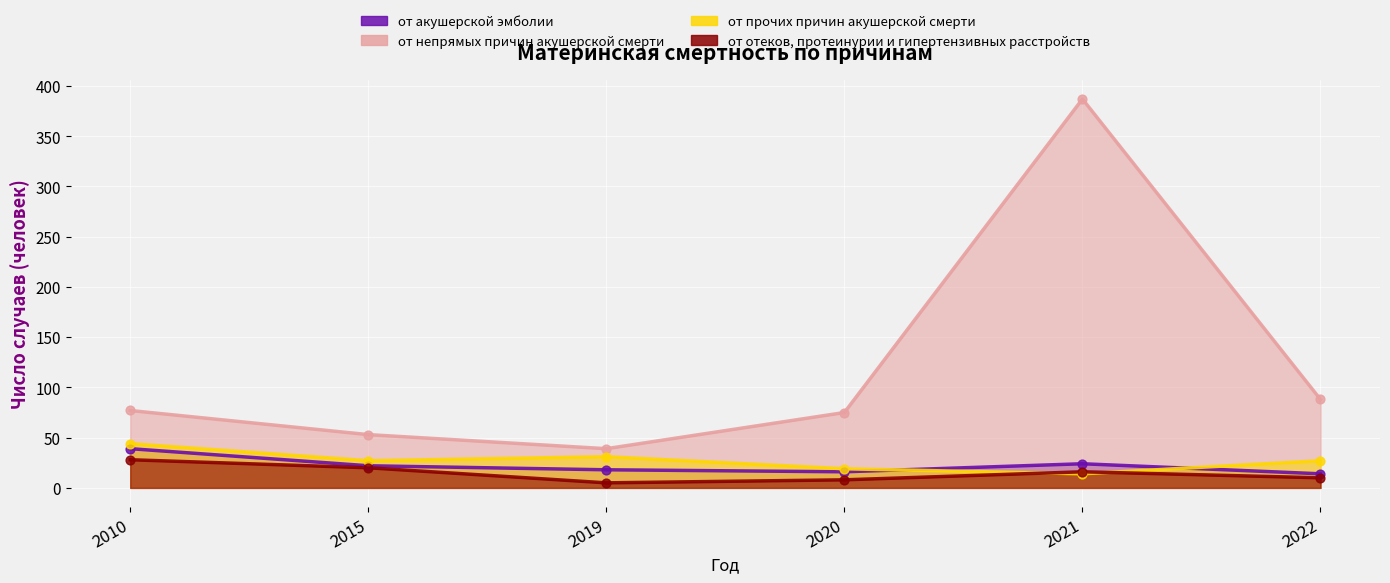

Is the value of от акушерской эмболии at 2010 greater than the value of от прочих причин акушерской смерти at 2020?

Yes